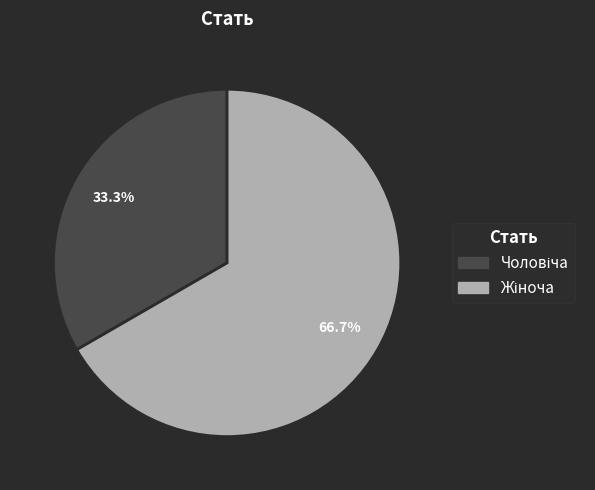

Is there any slice that represents more than half of the pie?

Yes